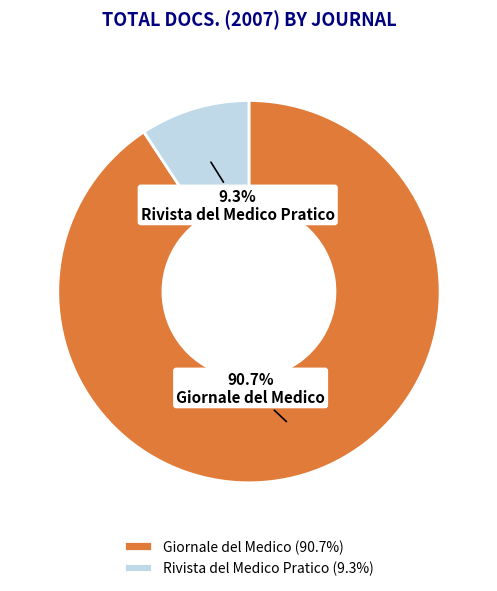

Which category has the biggest portion of the pie?

Giornale del Medico